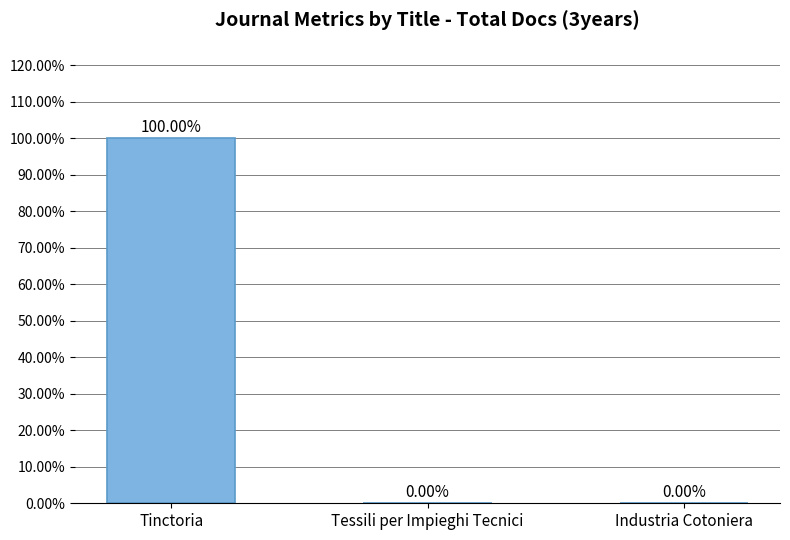

Is it true that the value at Tessili per Impieghi Tecnici is 0?

True